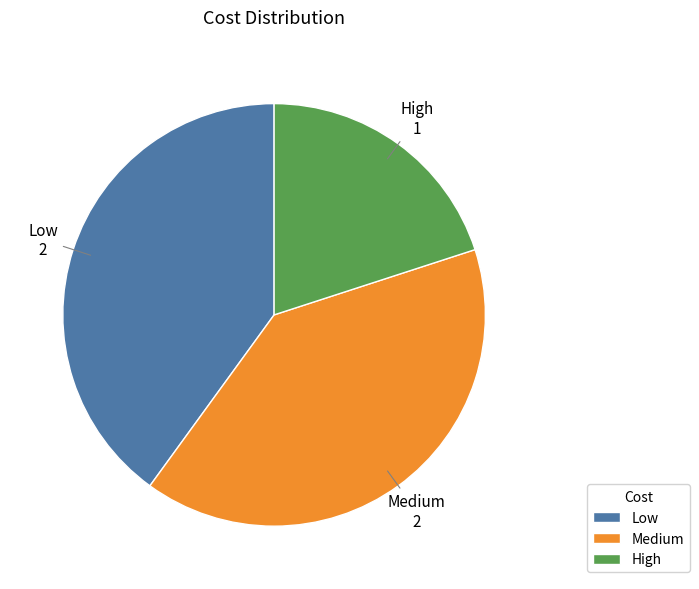

How many segments does this pie chart have?

3